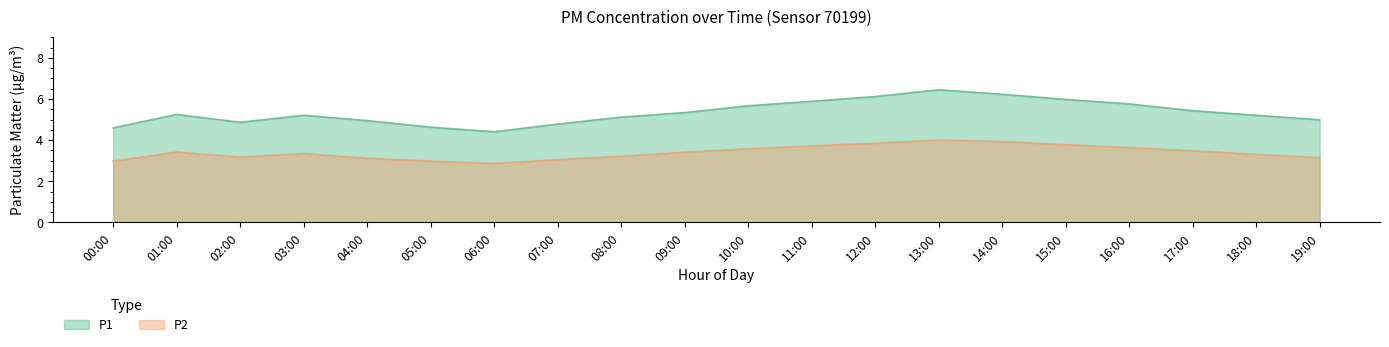

Between 13:00 and 11:00, which is larger?

13:00